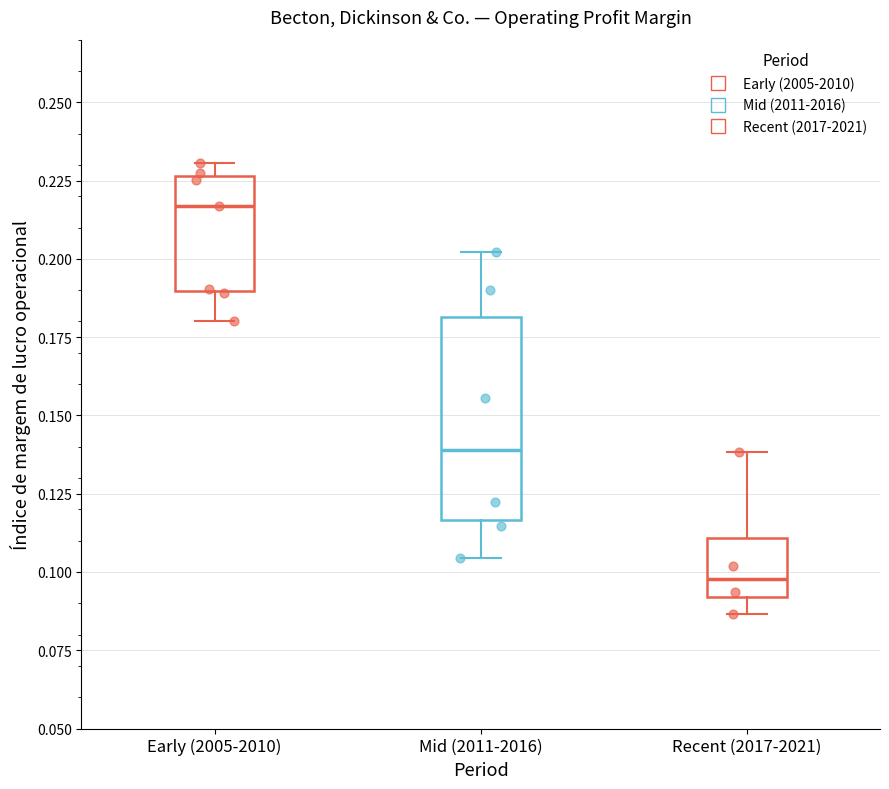

Reading left to right, transcribe this box plot: for each box, give where its median line is, the range the box spans, and where its two whiskers end, as read against the y-axis. The values are not printed on the chart, so give them approximately, as read against the axis.

Early (2005-2010): median 0.215, box 0.190 to 0.225, whiskers 0.180 to 0.230
Mid (2011-2016): median 0.140, box 0.115 to 0.180, whiskers 0.105 to 0.200
Recent (2017-2021): median 0.100, box 0.090 to 0.110, whiskers 0.085 to 0.140